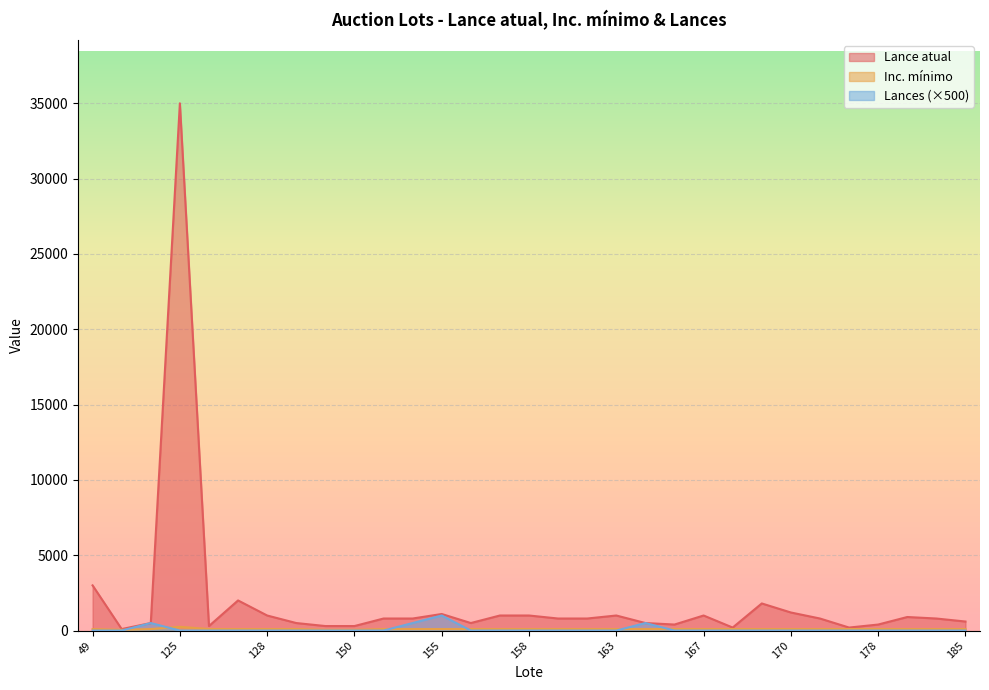

What value does the Inc. mínimo series have at 169, to the nearest 50?

100